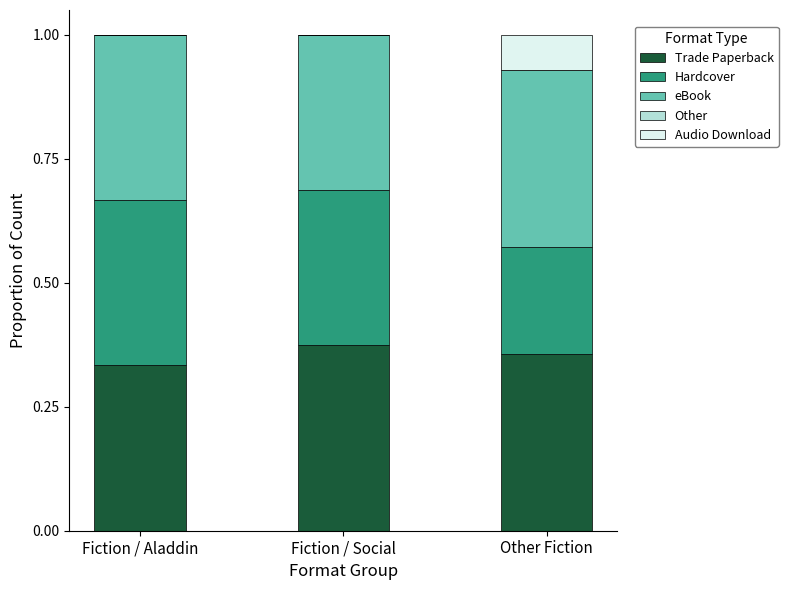

What is the total value across all series at Fiction / Social?

1.0